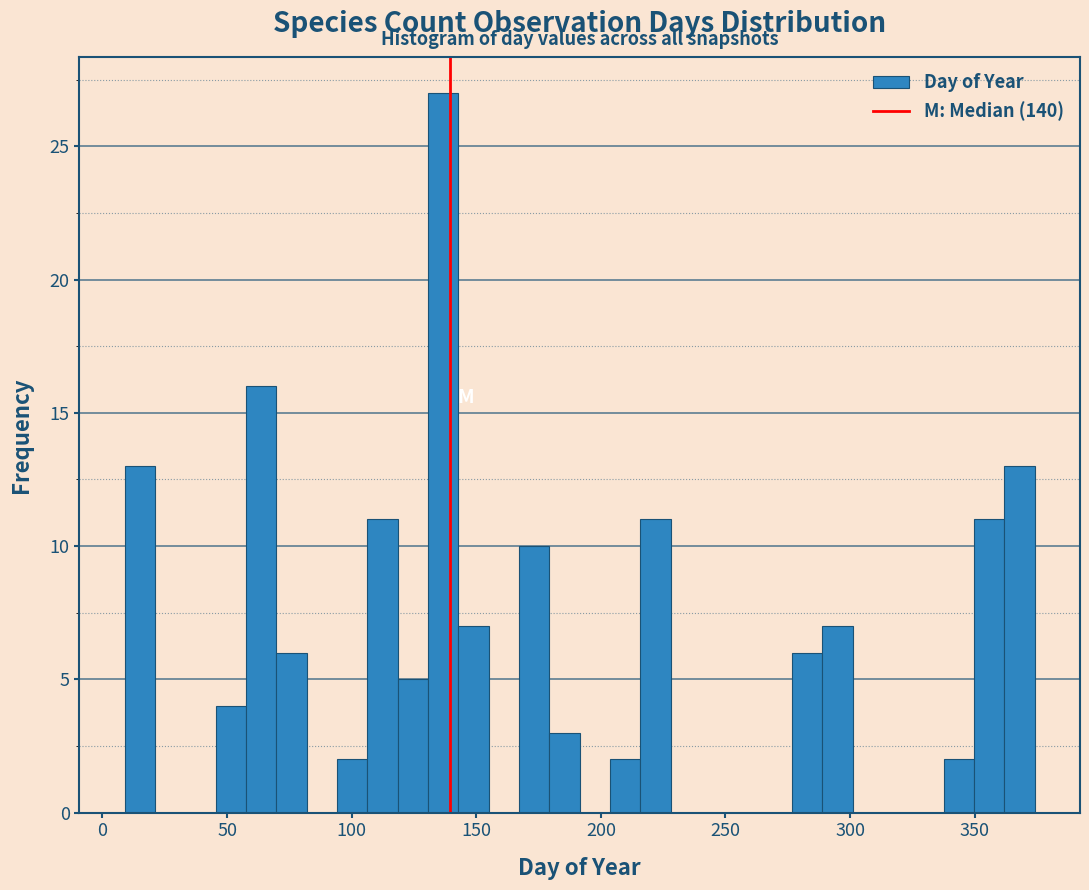

Read against the x-axis, roughly where is the centre of the tallest bar?

135